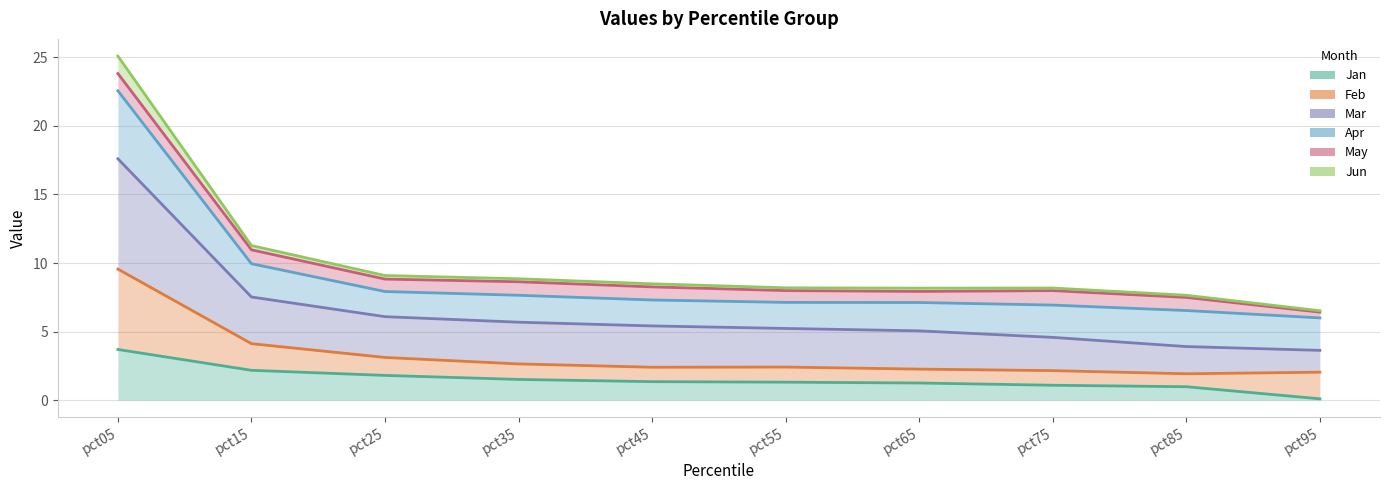

The value of Mar at pct15 is 7.5. True or false?

True